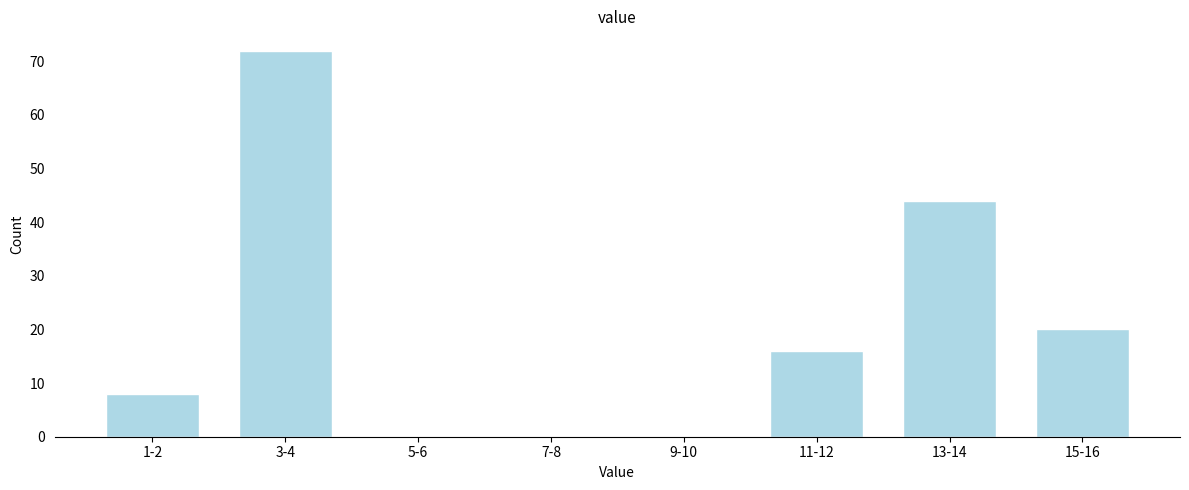

Reading left to right, list all the values displayed in this chart.

1-2=8	3-4=72	5-6=0	7-8=0	9-10=0	11-12=16	13-14=44	15-16=20